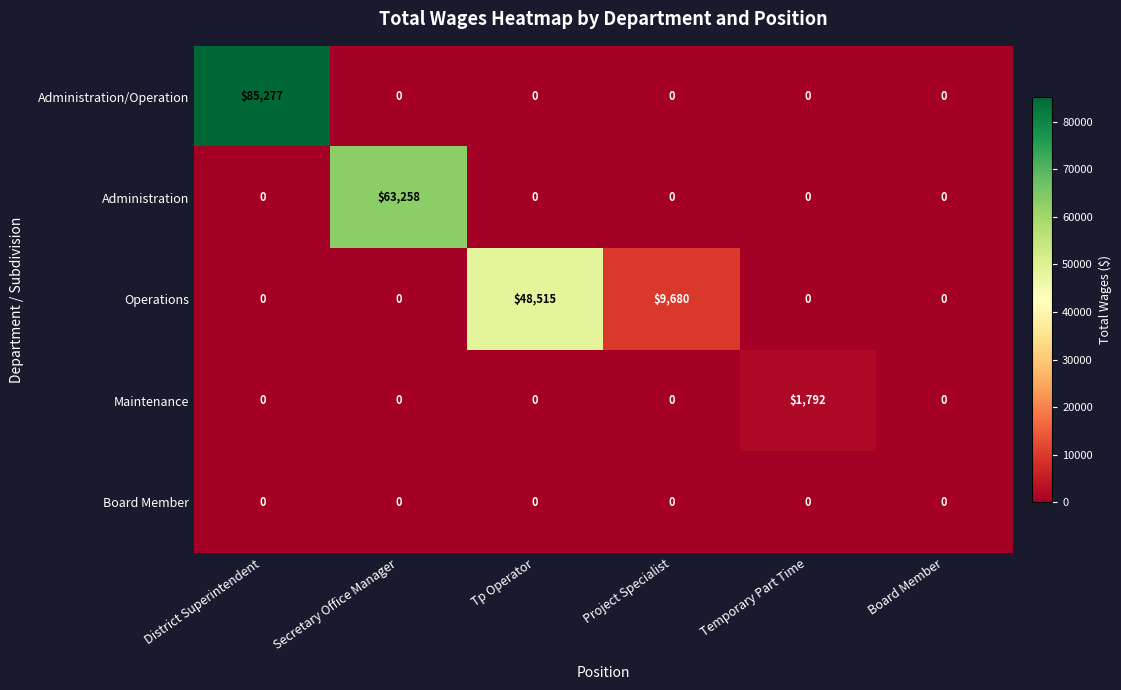

Rank the series by their maximum value, from lowest to highest.

Board Member, Maintenance, Operations, Administration, Administration/Operation